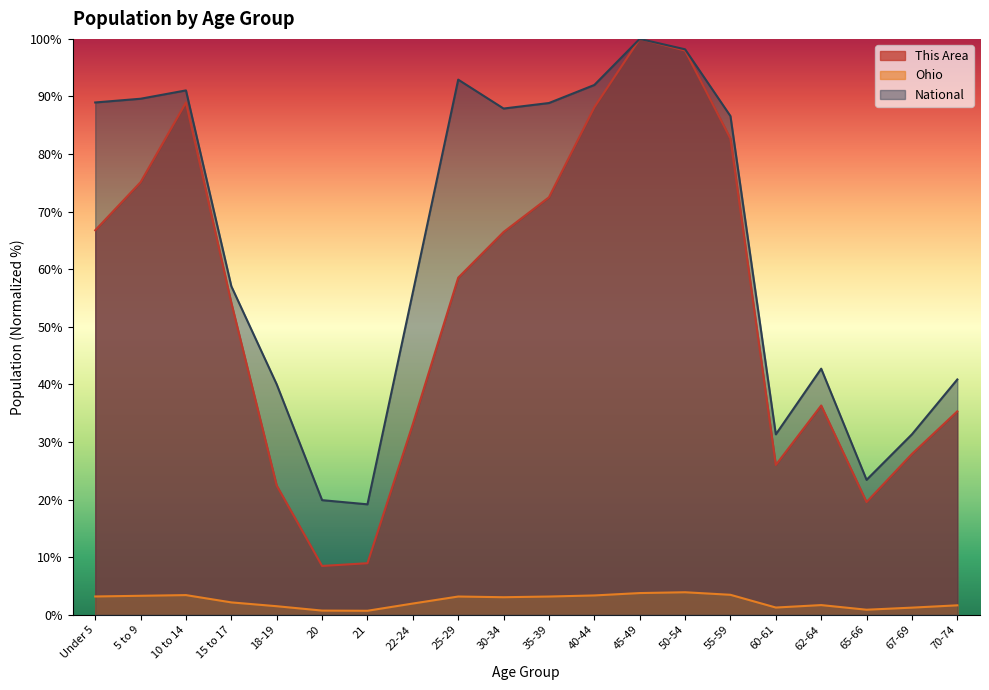

Which series has the largest range (max minus min)?

This Area